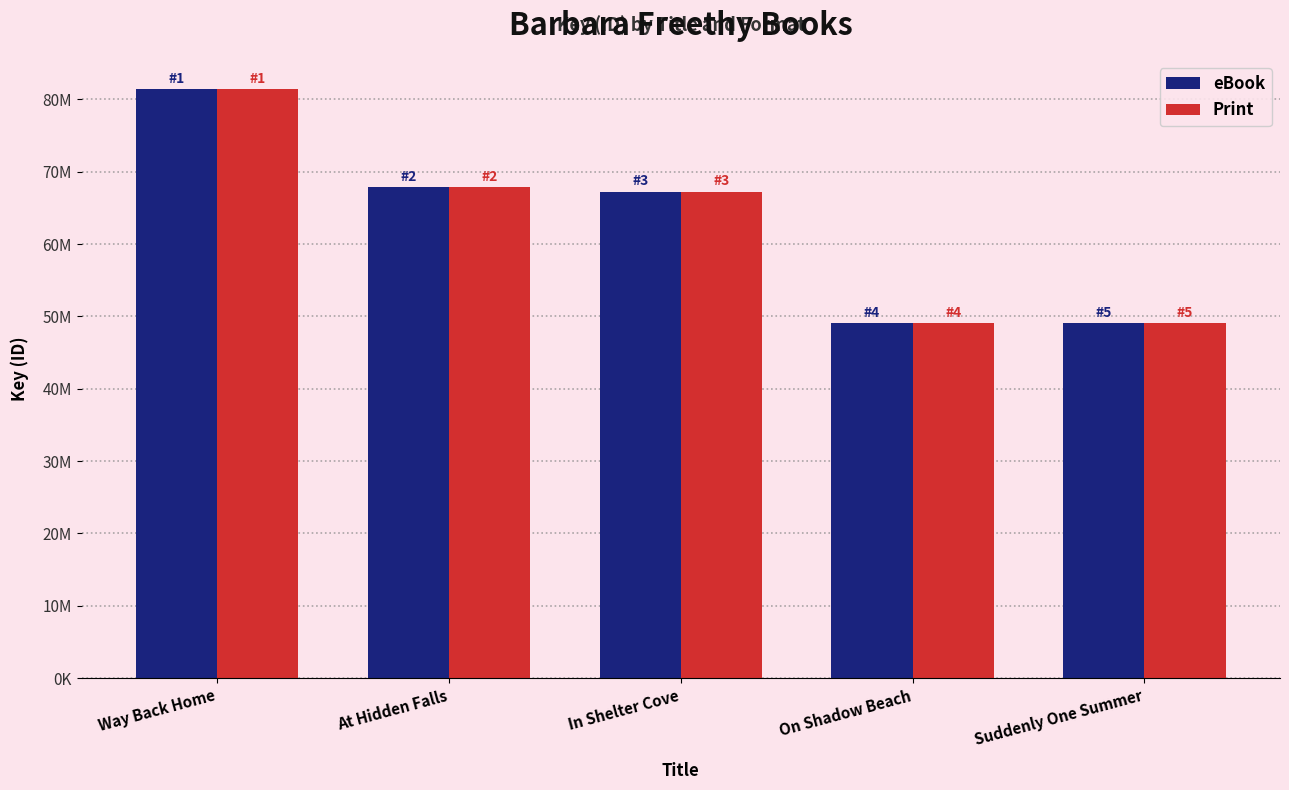

Rank the categories by eBook value from highest to lowest.

Way Back Home, At Hidden Falls, In Shelter Cove, On Shadow Beach, Suddenly One Summer